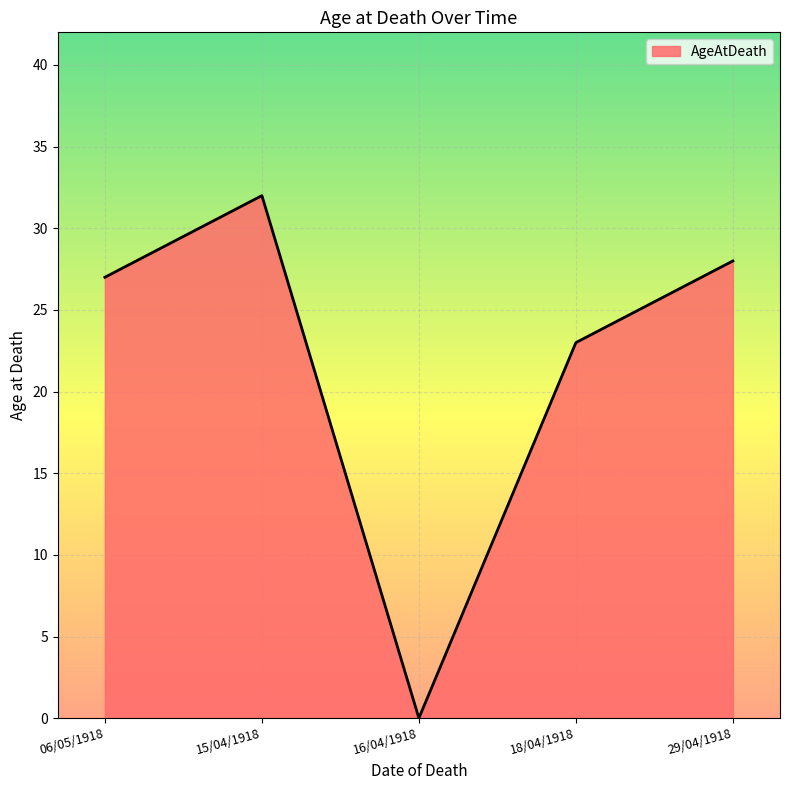

How many interior local valleys (lower than both neighbors) does the data have?

1